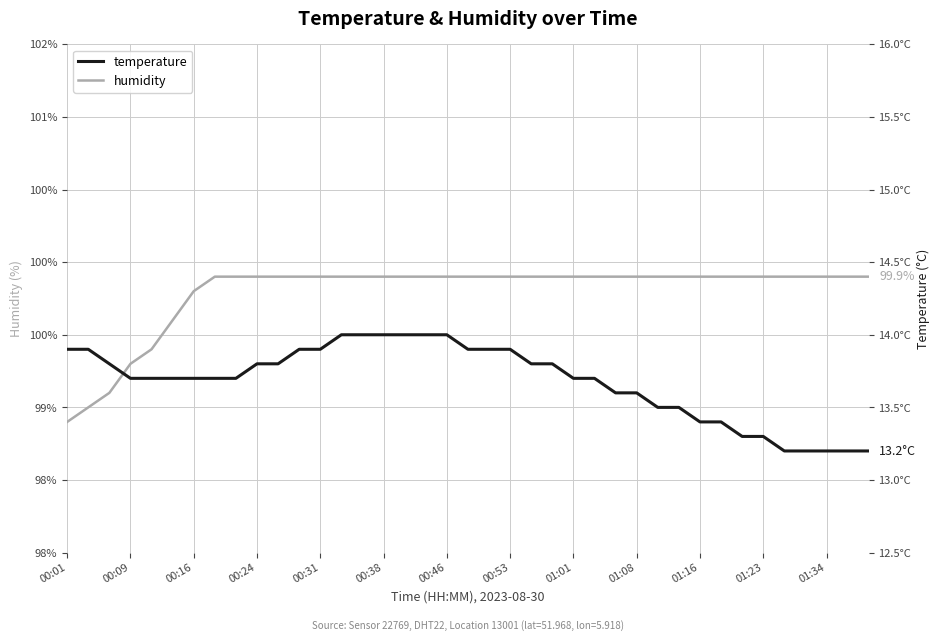

What is the difference between the second highest and minimum values in the humidity series?

1.0